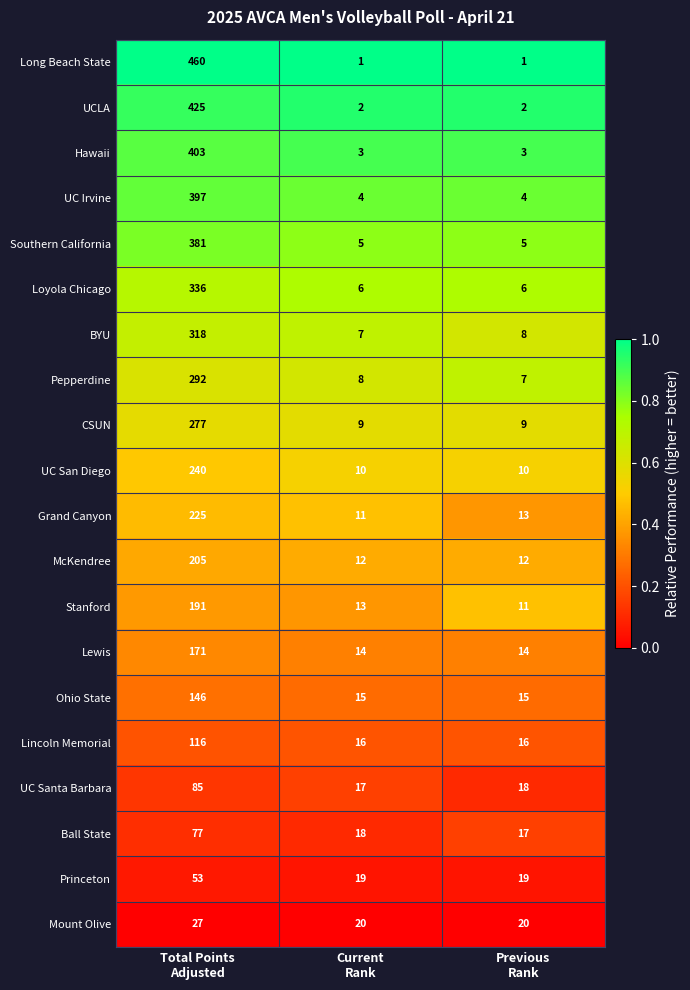

Count the number of data series in this chart.

20